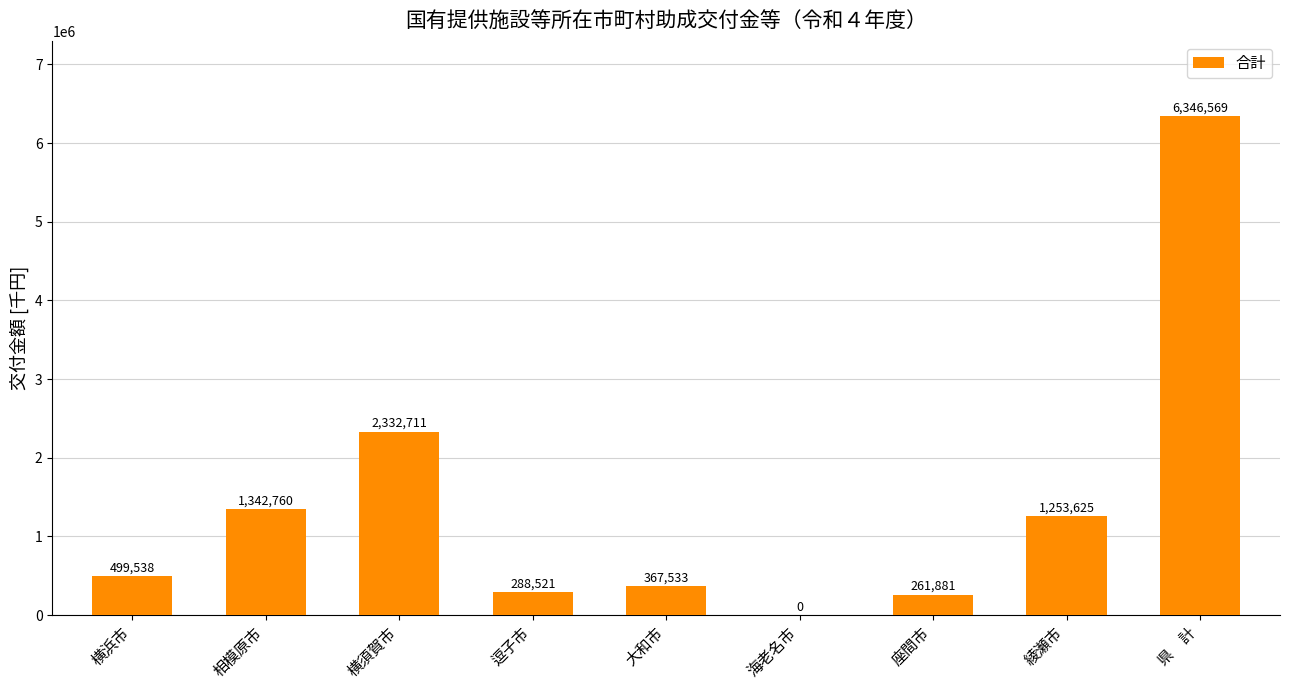

The value at 大和市 is 609242. True or false?

False